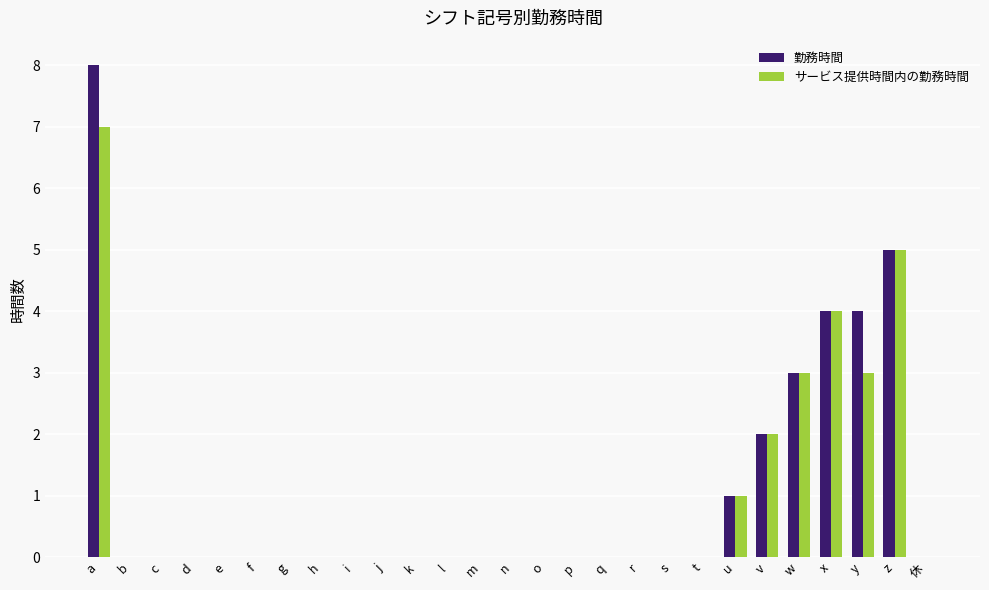

Is it true that 勤務時間 equals 2 at q?

False